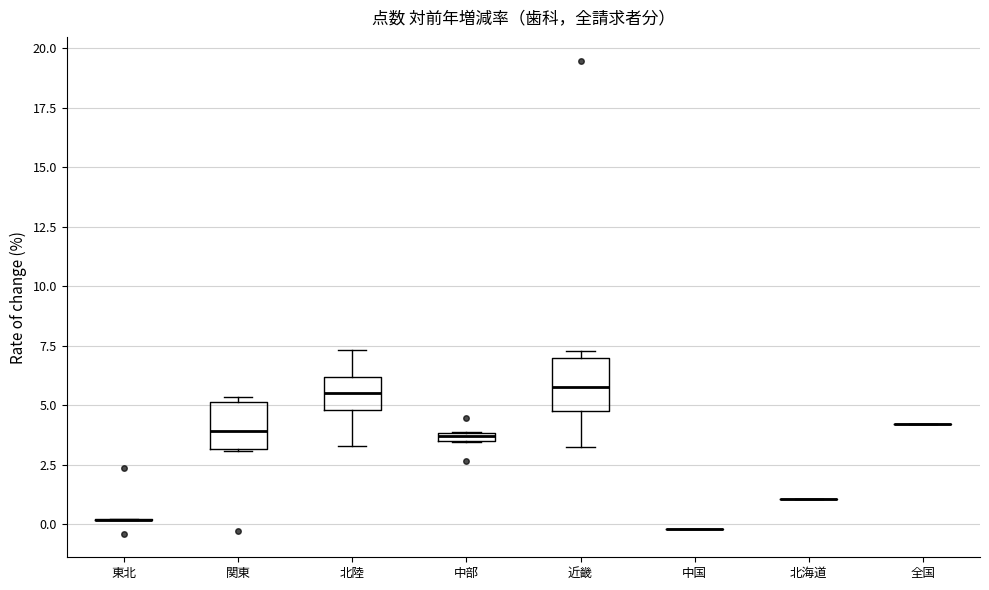

Where is the lower edge of the box for 中部 on the y-axis? The values are not printed on the chart, so give them approximately, as read against the axis.

3.5